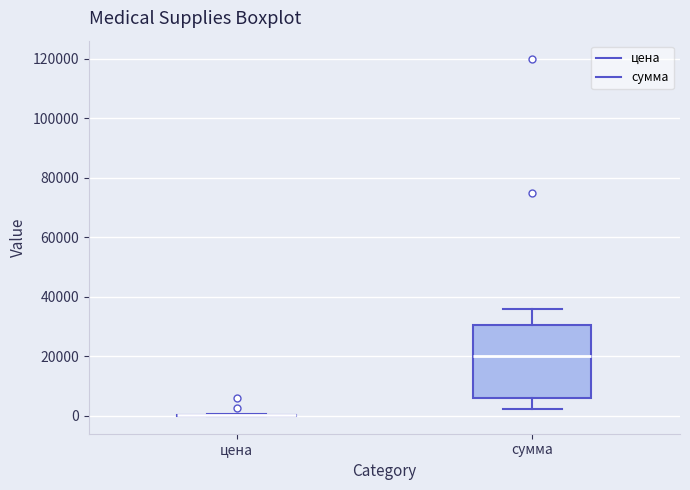

Reading left to right, read every box against the y-axis: the position of its median line, the range the box covers, and the ends of its whiskers. The values are not printed on the chart, so give them approximately, as read against the axis.

цена: box collapsed to a line at 0, whiskers 0 to 0
сумма: median 20000, box 6000 to 30000, whiskers 2000 to 36000